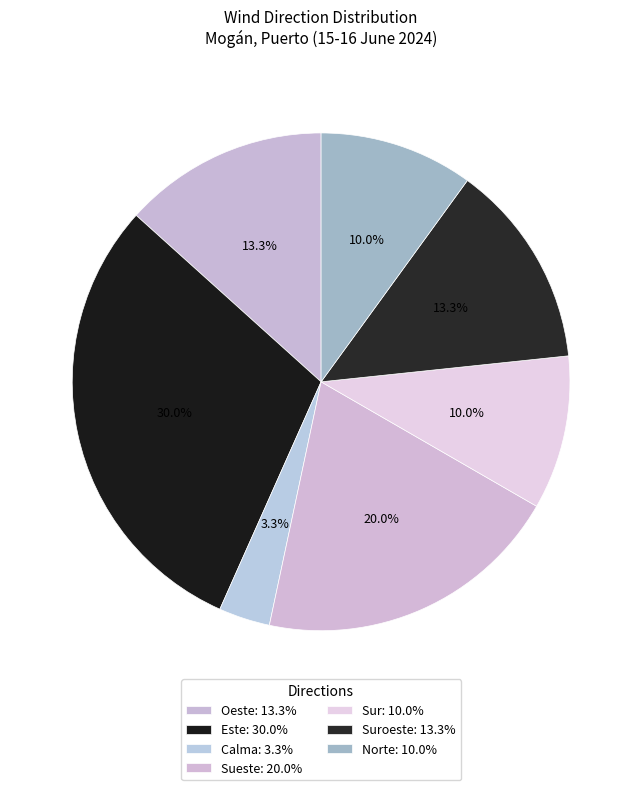

Count the number of slices in the pie.

7